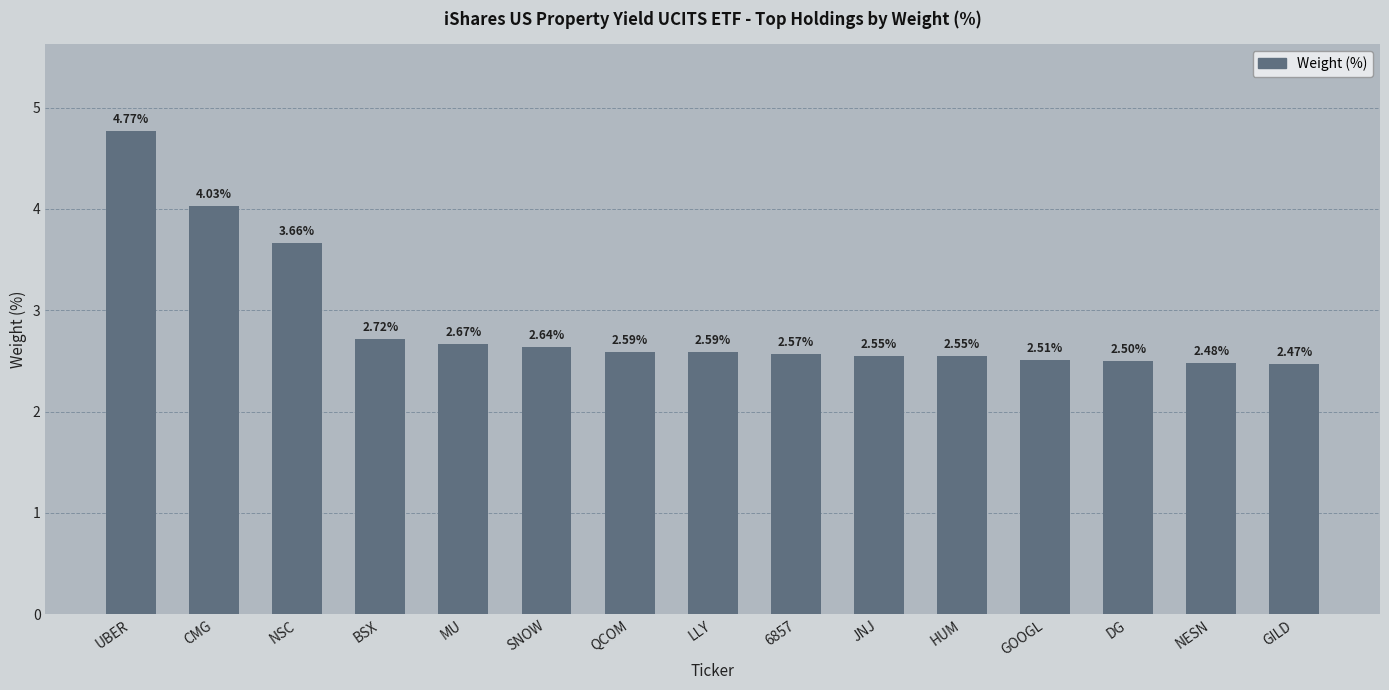

What is the minimum value shown in the chart?

2.5